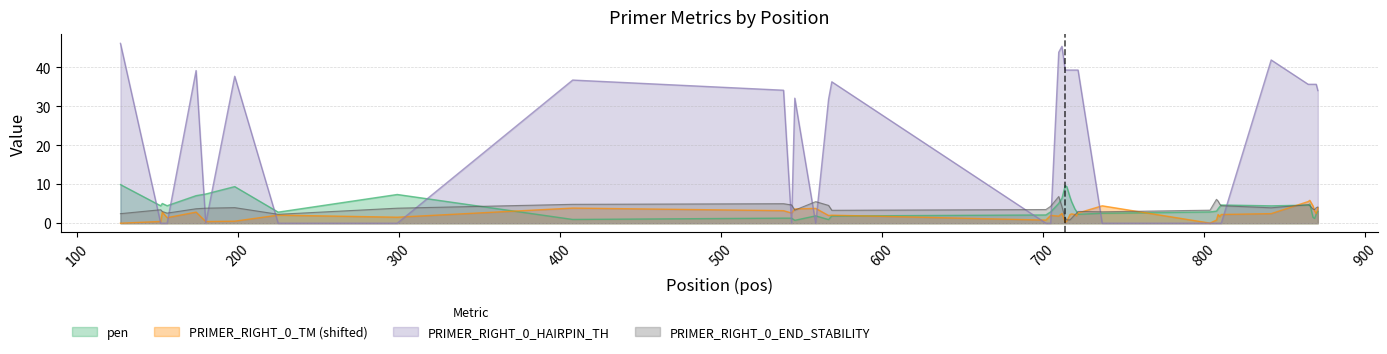

What is the spread (max minus min) of values at 722?

37.0